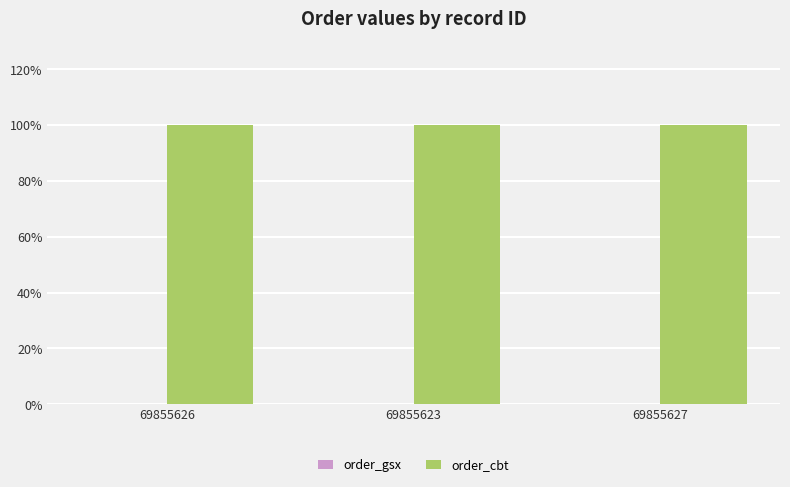

What is the greatest value displayed?

100.0